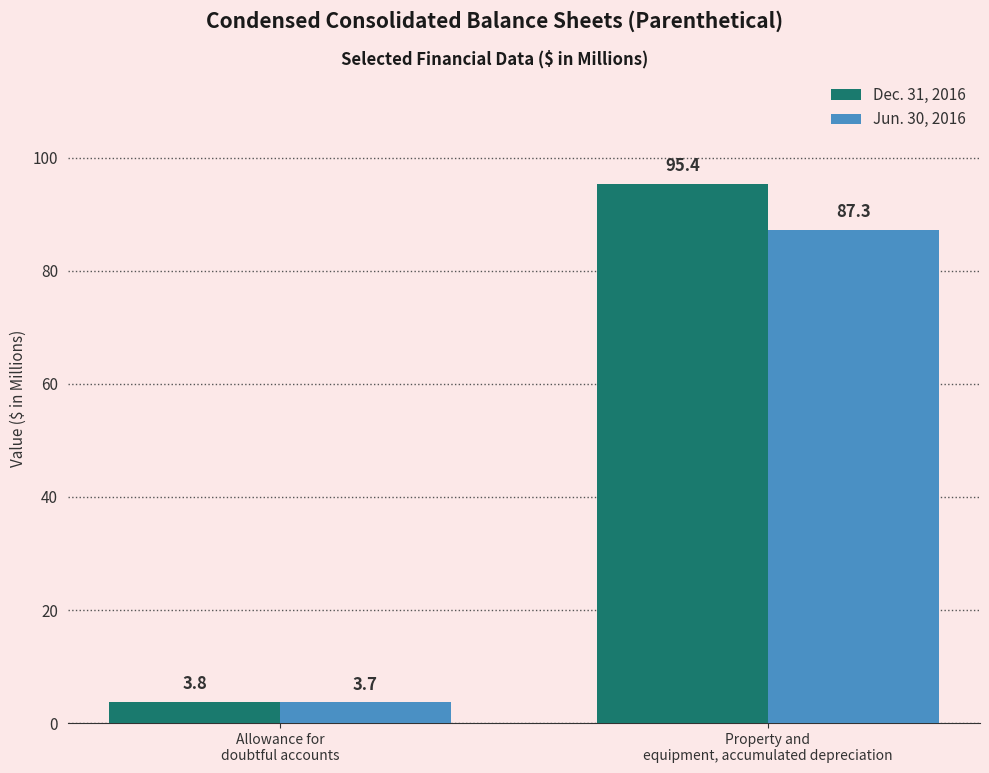

The Jun. 30, 2016 series shows 3.7 at Allowance for
doubtful accounts. True or false?

True